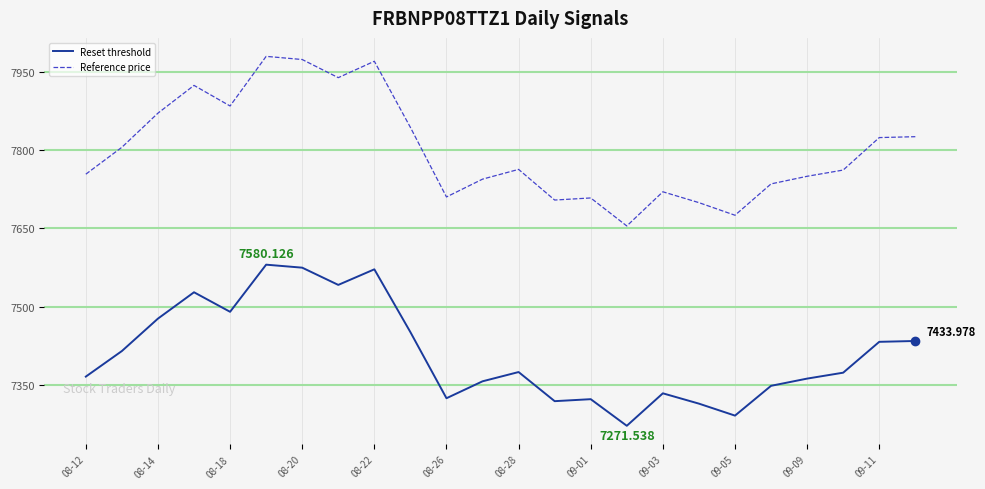

List the series in order of their peak value, lowest first.

Reset threshold, Reference price